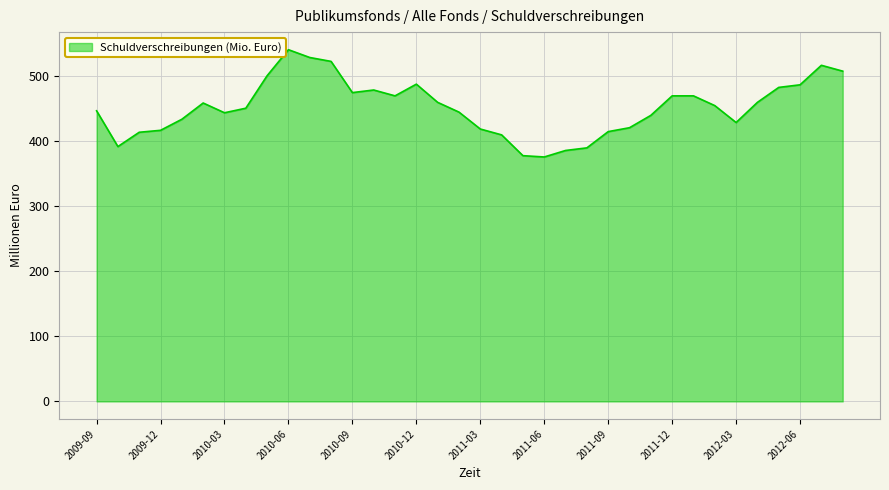

What is the sum of all values?

16283